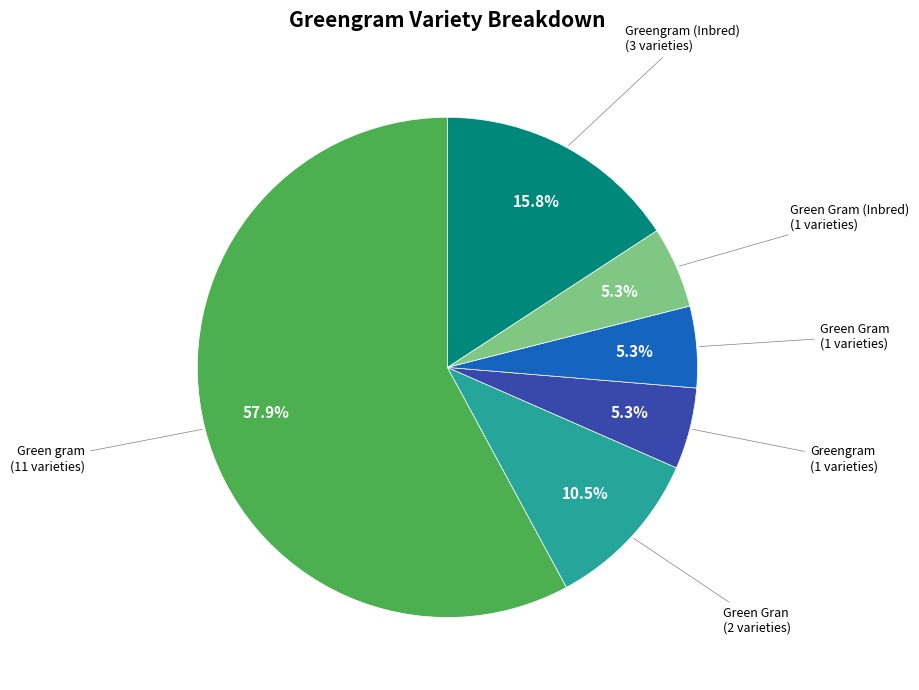

Is there a majority slice in this chart?

Yes